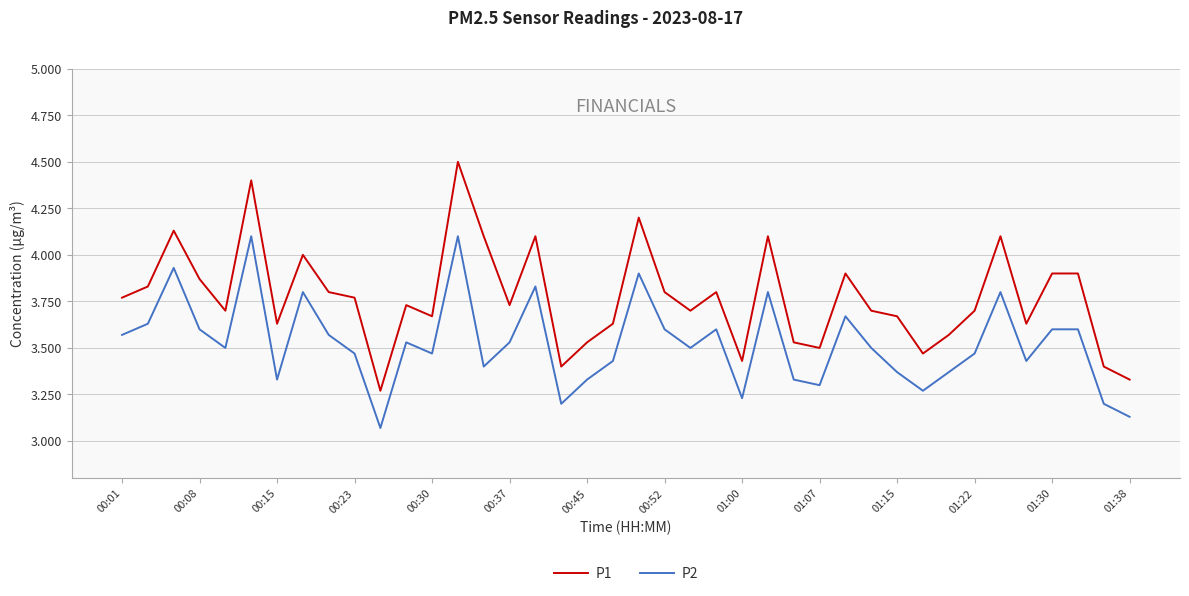

True or false: P1 and P2 cross at least once.

False